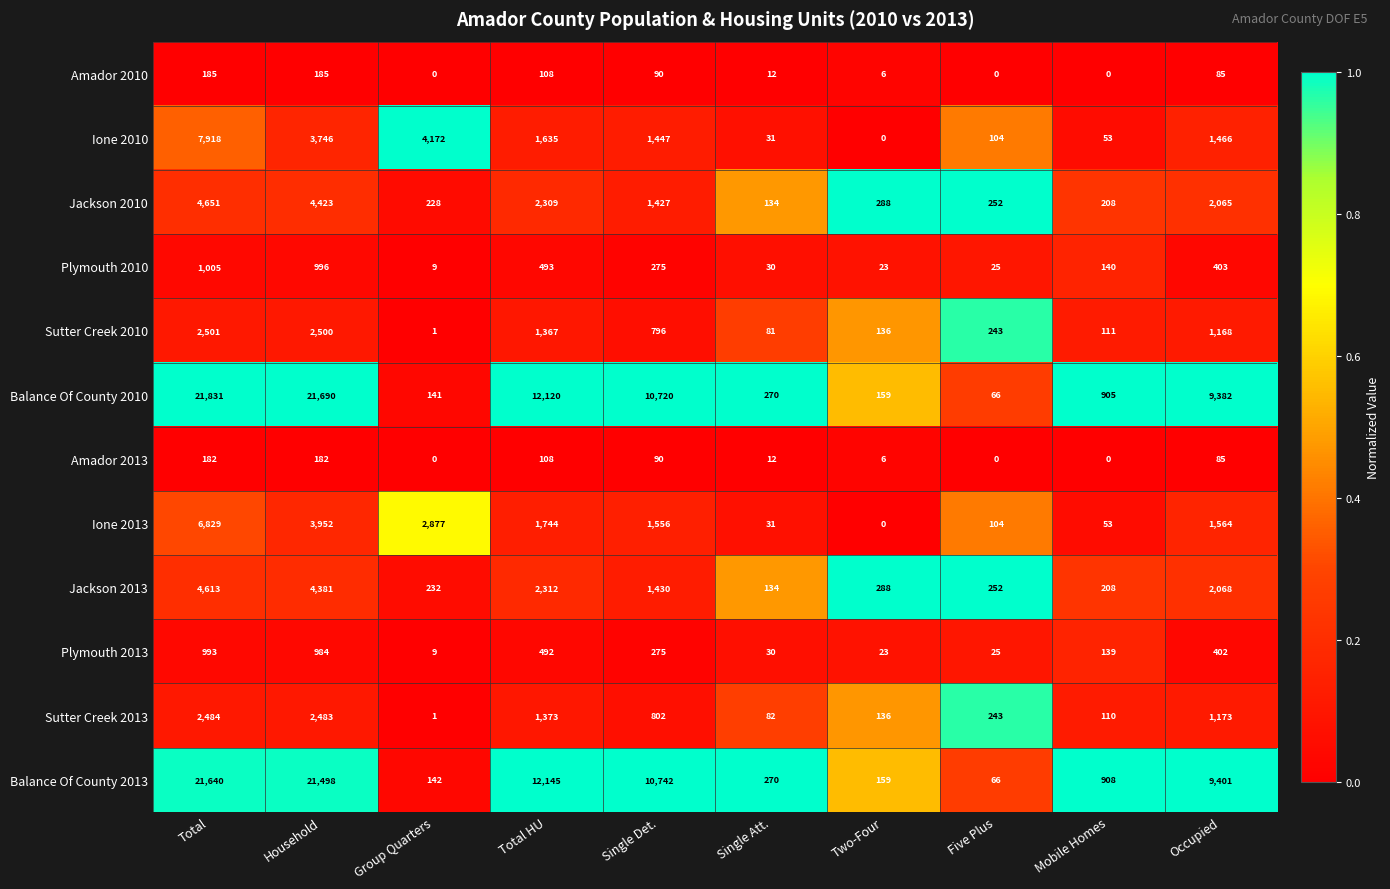

What is the maximum value shown in the chart?

21831